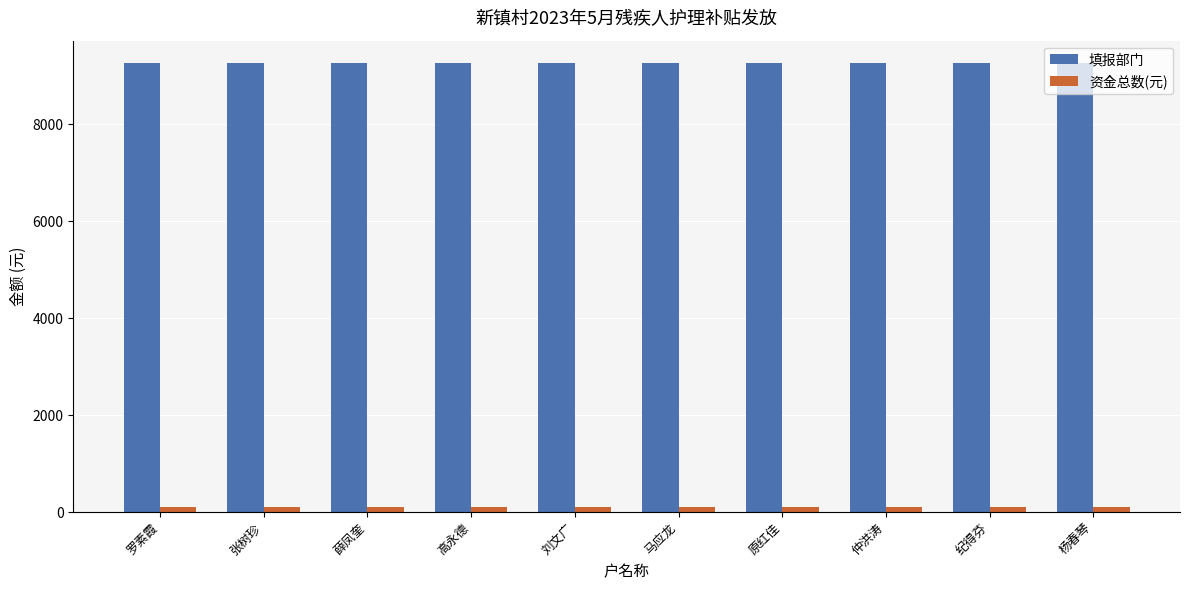

What is the sum of the 资金总数(元) values at 马应龙 and 杨春琴?

200